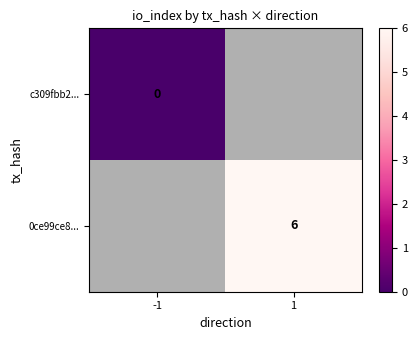

At how many categories does at least one series exceed 1?

1